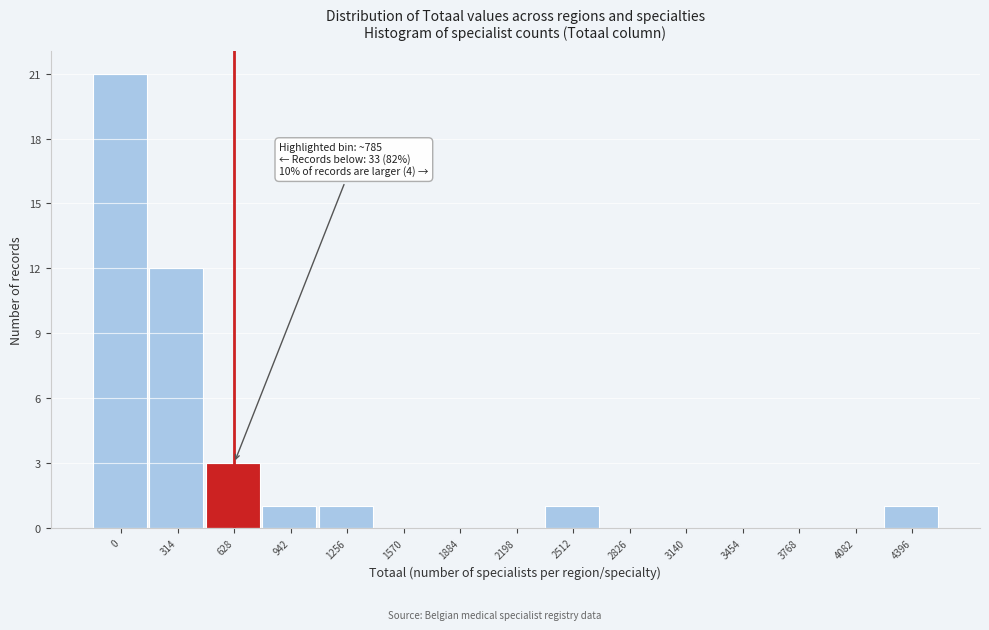

The value at 942 is 1. True or false?

True